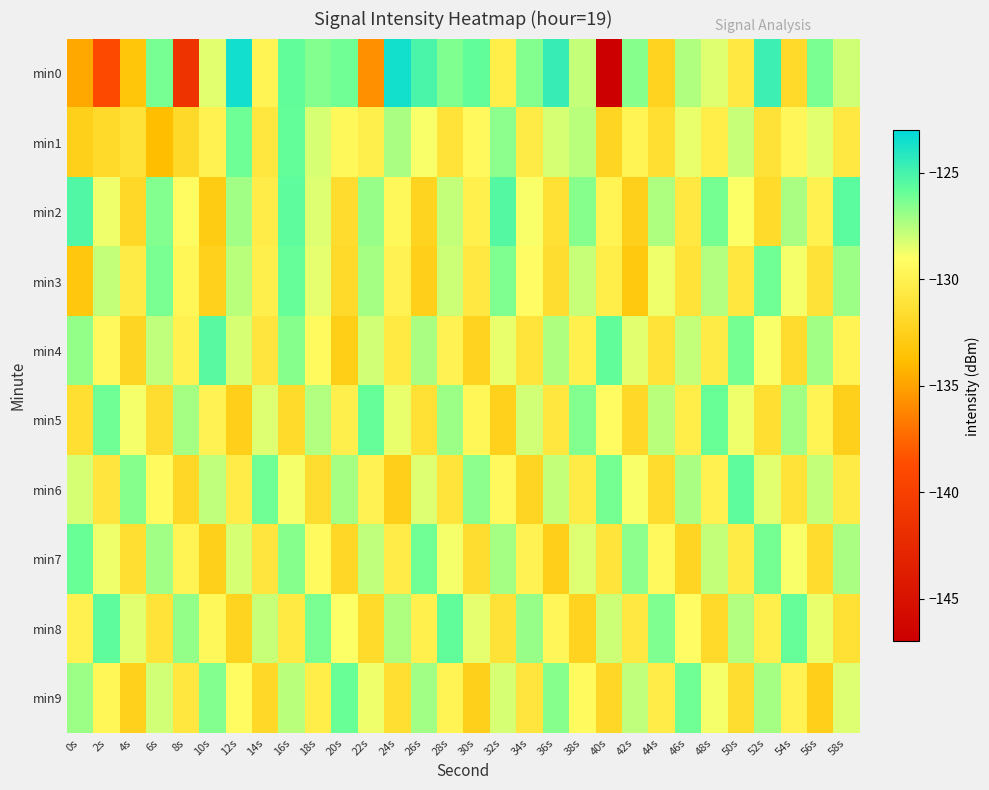

What is the total value across all series at 16s?

-1275.1